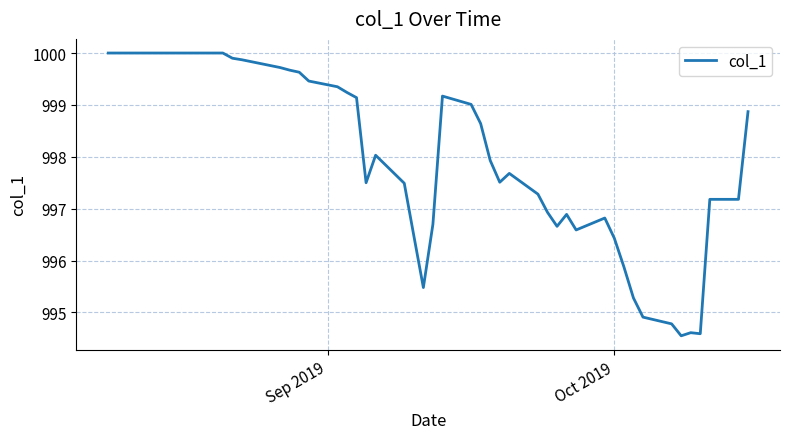

Does the chart have visible grid lines?

Yes